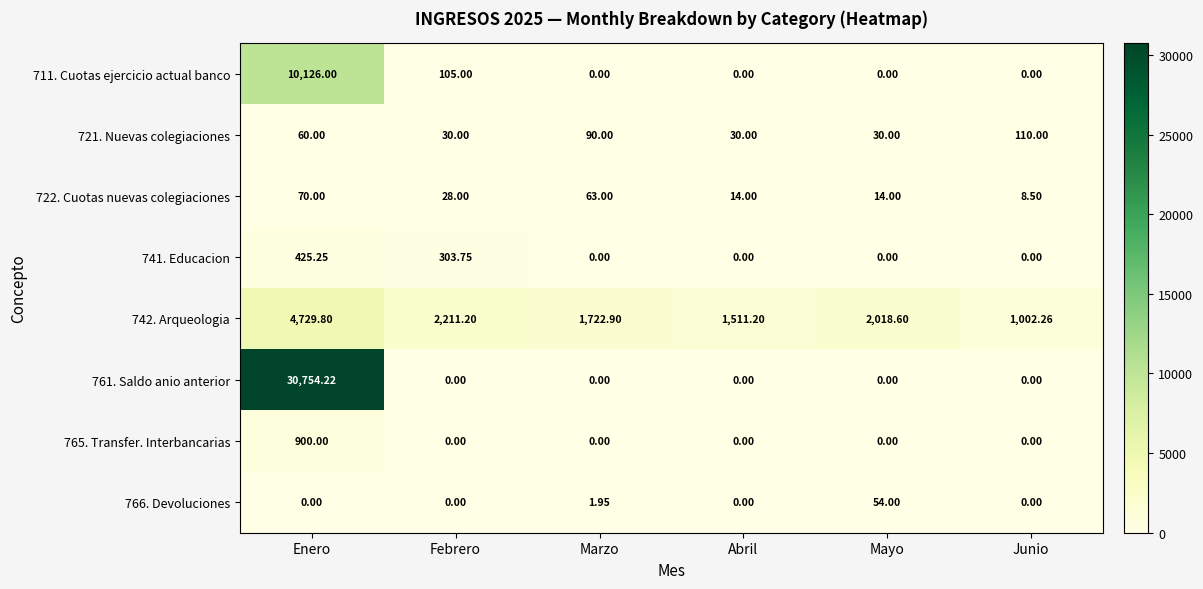

Where does the 722. Cuotas nuevas colegiaciones series first go above 28?

Enero